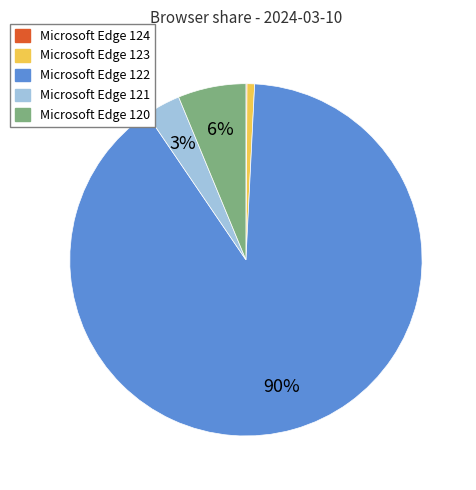

Does any single category account for the majority?

Yes